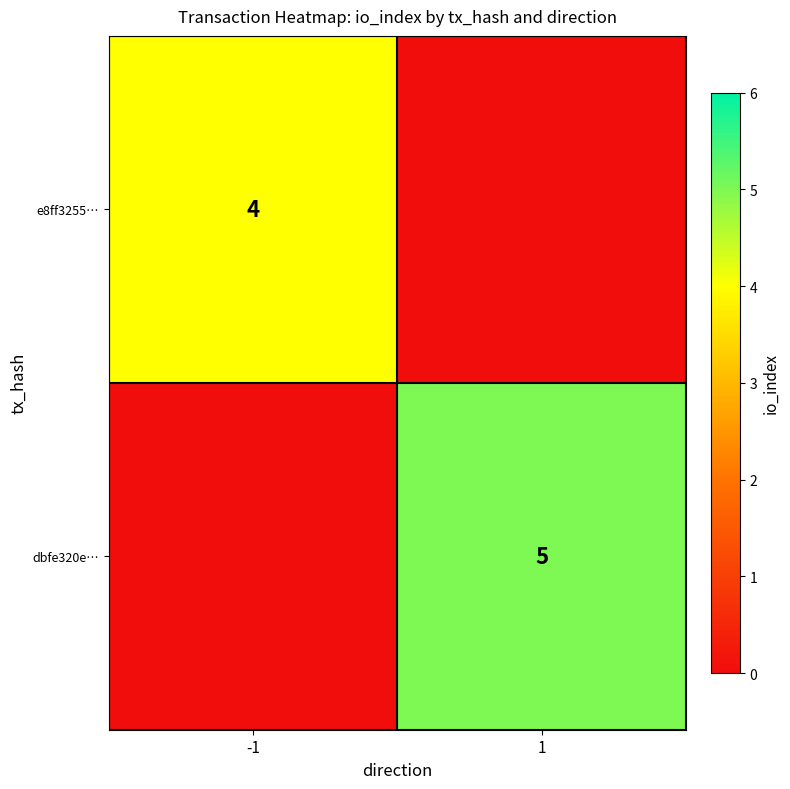

The dbfe320e… series shows 5 at 1. True or false?

True